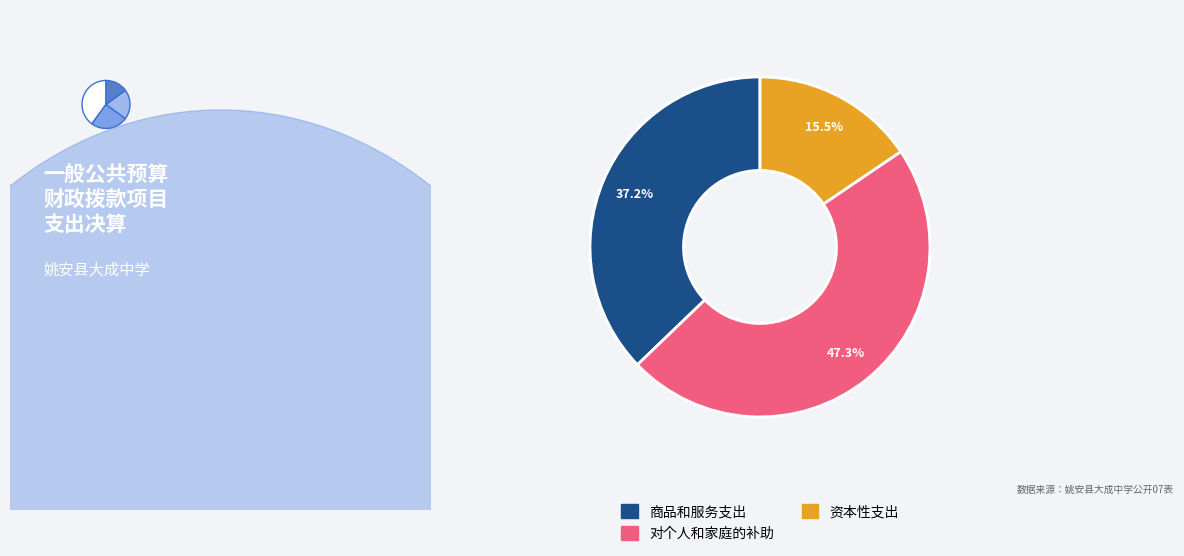

What is the largest slice in the pie chart?

对个人和家庭的补助